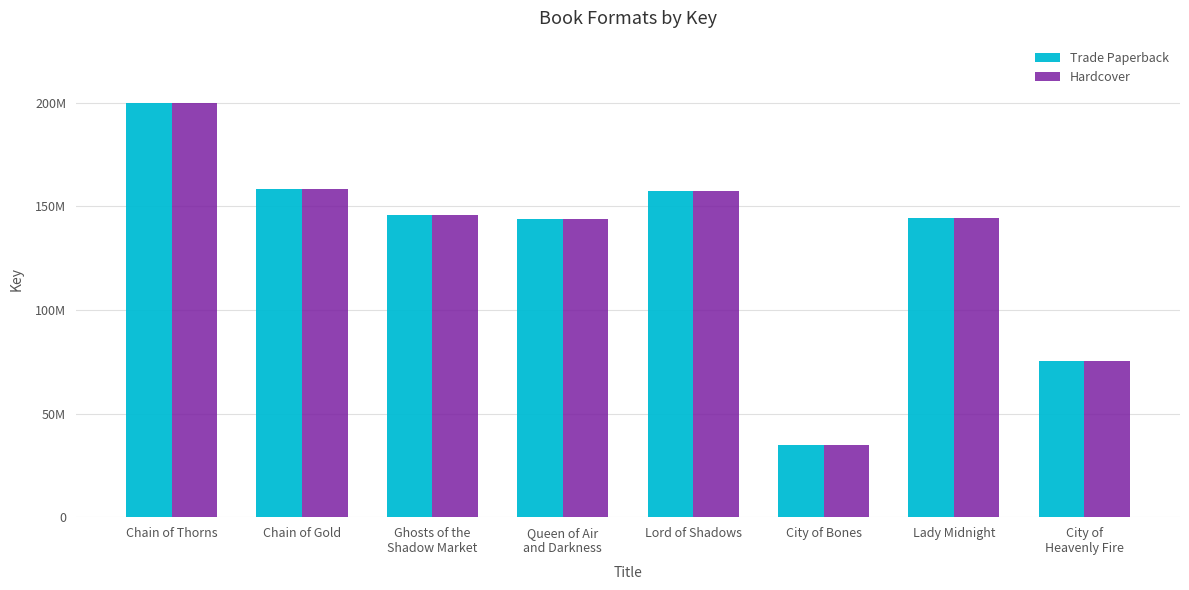

Which label corresponds to the largest value in the chart?

Chain of Thorns